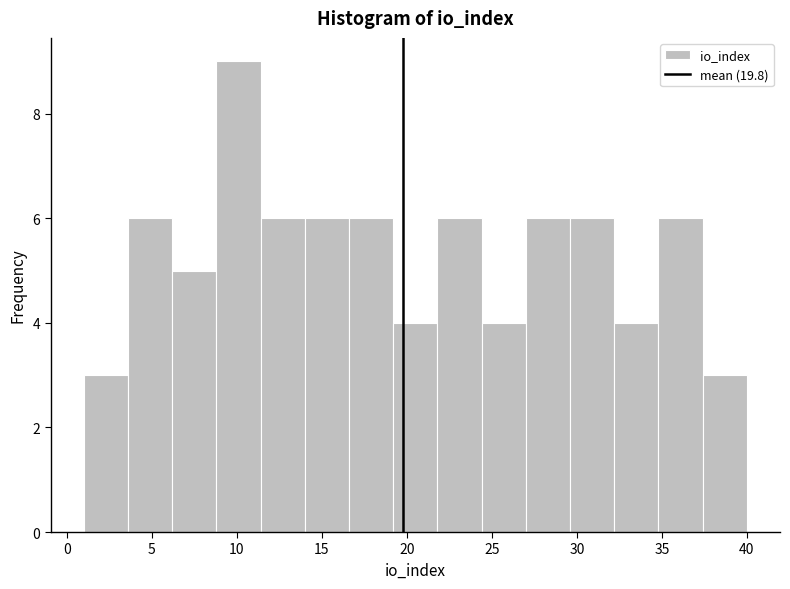

Which range on the x-axis has the tallest bar?

8.8 to 11.4